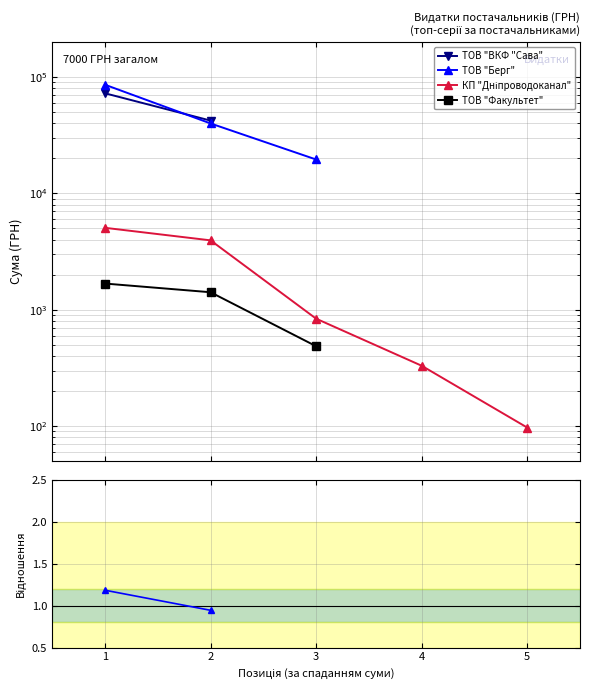

At how many categories does at least one series exceed 57842?

1